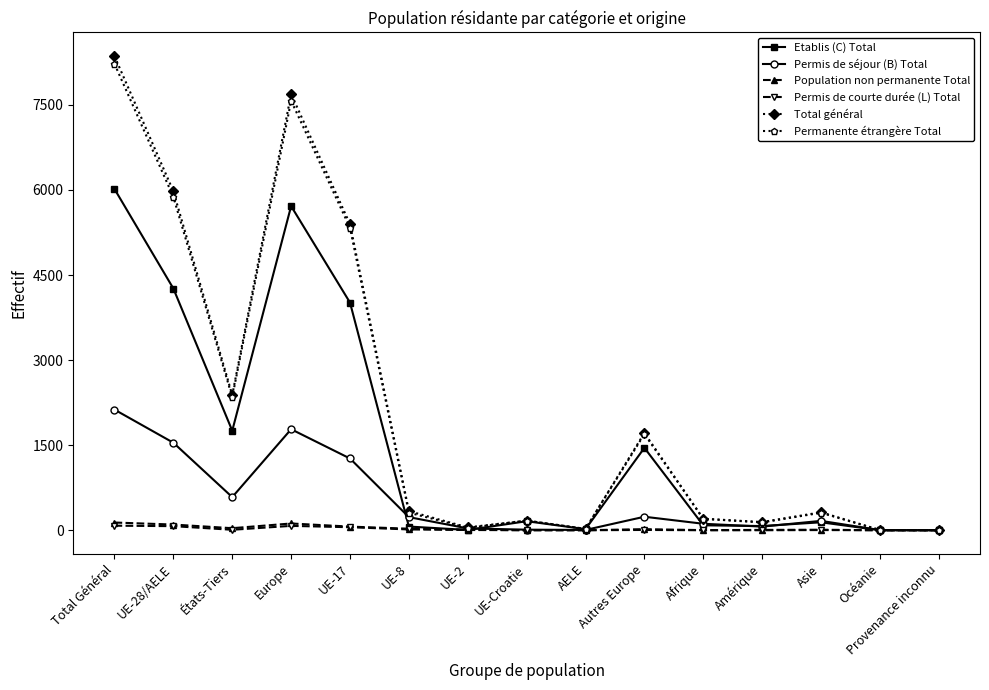

What is the maximum value for Total général?

8360